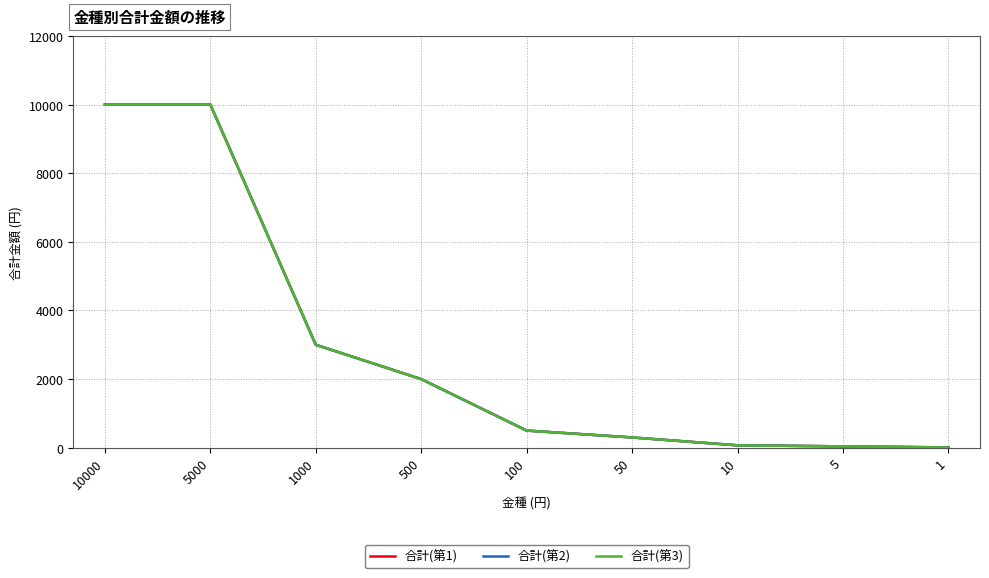

What is the difference between the 合計(第3) values at 50 and 5?

260